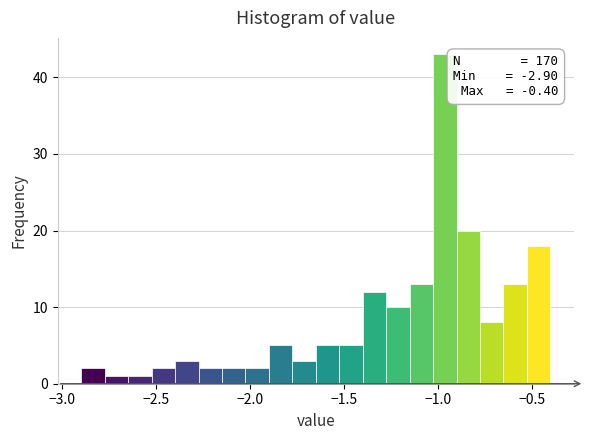

Around what value on the x-axis is the tallest bar? Give the approximate position of its centre, as read against the axis.

-0.95